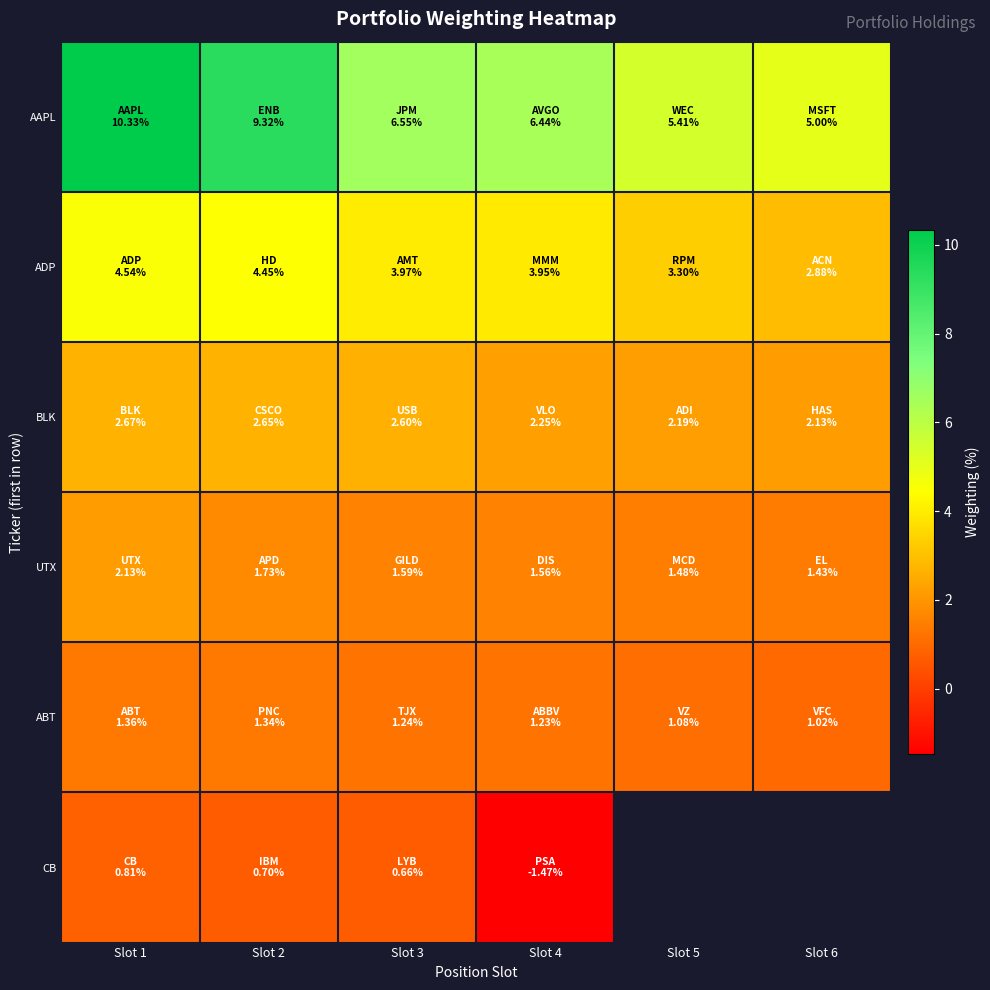

Is it true that BLK equals 1.7 at Slot 1?

False